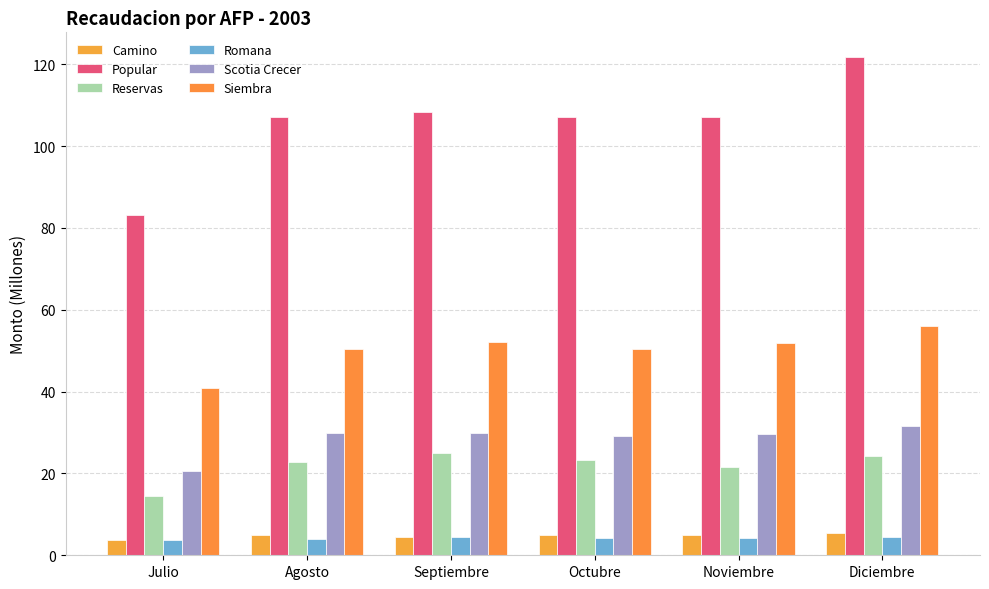

Where does the Reservas series first go above 23?

Septiembre